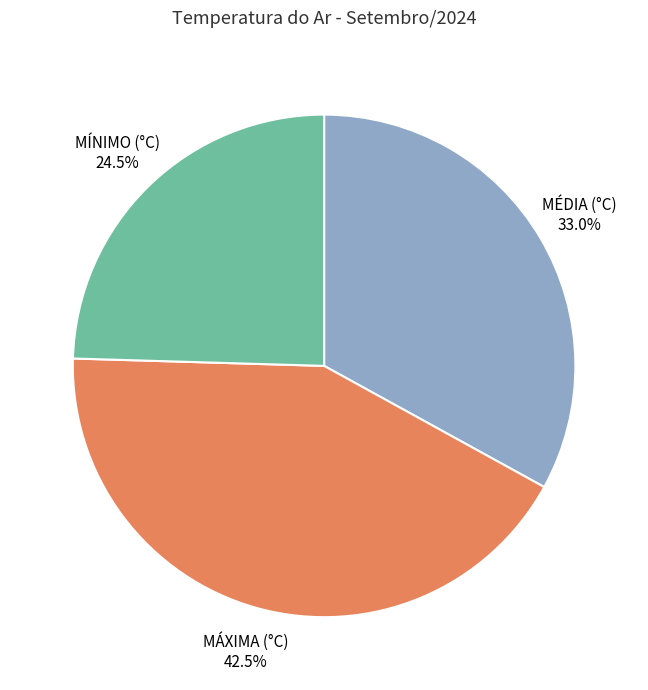

Count the number of slices in the pie.

3